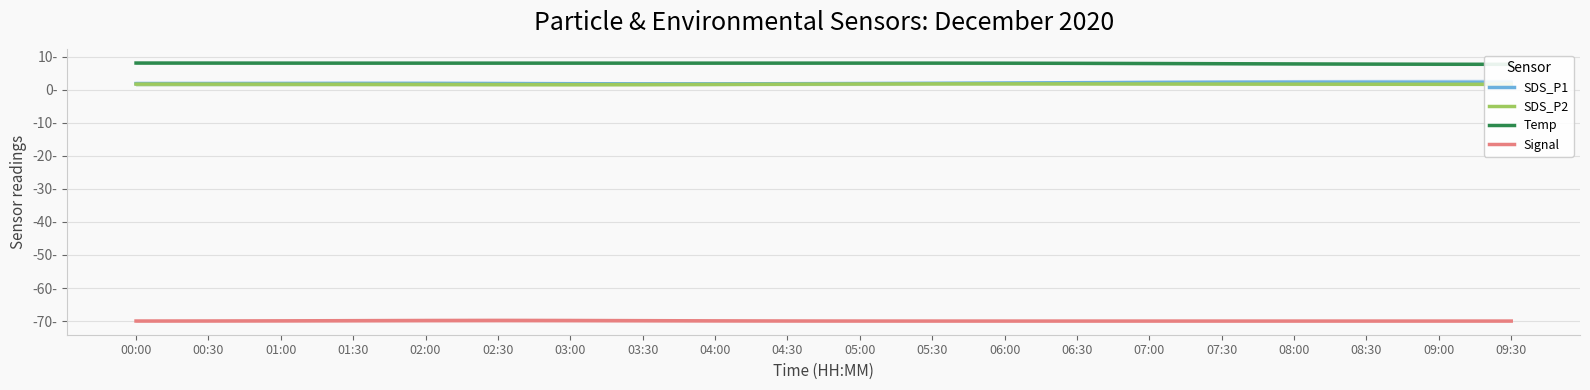

Is it true that Signal equals -47.2 at 01:00?

False